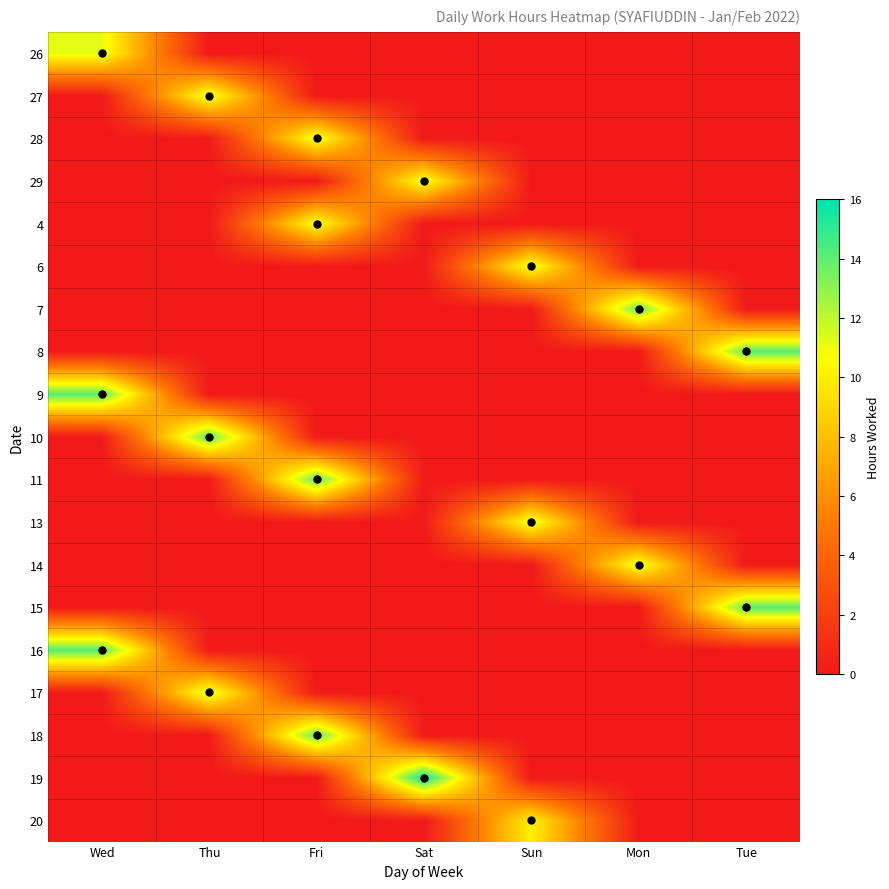

Reading left to right, list all the values displayed in this chart.

26: Wed=11.2	Thu=0.0	Fri=0.0	Sat=0.0	Sun=0.0	Mon=0.0	Tue=0.0
27: Wed=0.0	Thu=11.2	Fri=0.0	Sat=0.0	Sun=0.0	Mon=0.0	Tue=0.0
28: Wed=0.0	Thu=0.0	Fri=11.1	Sat=0.0	Sun=0.0	Mon=0.0	Tue=0.0
29: Wed=0.0	Thu=0.0	Fri=0.0	Sat=10.9	Sun=0.0	Mon=0.0	Tue=0.0
4: Wed=0.0	Thu=0.0	Fri=10.9	Sat=0.0	Sun=0.0	Mon=0.0	Tue=0.0
6: Wed=0.0	Thu=0.0	Fri=0.0	Sat=0.0	Sun=11.0	Mon=0.0	Tue=0.0
7: Wed=0.0	Thu=0.0	Fri=0.0	Sat=0.0	Sun=0.0	Mon=13.8	Tue=0.0
8: Wed=0.0	Thu=0.0	Fri=0.0	Sat=0.0	Sun=0.0	Mon=0.0	Tue=14.1
9: Wed=14.1	Thu=0.0	Fri=0.0	Sat=0.0	Sun=0.0	Mon=0.0	Tue=0.0
10: Wed=0.0	Thu=14.1	Fri=0.0	Sat=0.0	Sun=0.0	Mon=0.0	Tue=0.0
11: Wed=0.0	Thu=0.0	Fri=14.0	Sat=0.0	Sun=0.0	Mon=0.0	Tue=0.0
13: Wed=0.0	Thu=0.0	Fri=0.0	Sat=0.0	Sun=11.2	Mon=0.0	Tue=0.0
14: Wed=0.0	Thu=0.0	Fri=0.0	Sat=0.0	Sun=0.0	Mon=11.2	Tue=0.0
15: Wed=0.0	Thu=0.0	Fri=0.0	Sat=0.0	Sun=0.0	Mon=0.0	Tue=14.1
16: Wed=14.2	Thu=0.0	Fri=0.0	Sat=0.0	Sun=0.0	Mon=0.0	Tue=0.0
17: Wed=0.0	Thu=11.4	Fri=0.0	Sat=0.0	Sun=0.0	Mon=0.0	Tue=0.0
18: Wed=0.0	Thu=0.0	Fri=14.0	Sat=0.0	Sun=0.0	Mon=0.0	Tue=0.0
19: Wed=0.0	Thu=0.0	Fri=0.0	Sat=15.8	Sun=0.0	Mon=0.0	Tue=0.0
20: Wed=0.0	Thu=0.0	Fri=0.0	Sat=0.0	Sun=10.1	Mon=0.0	Tue=0.0